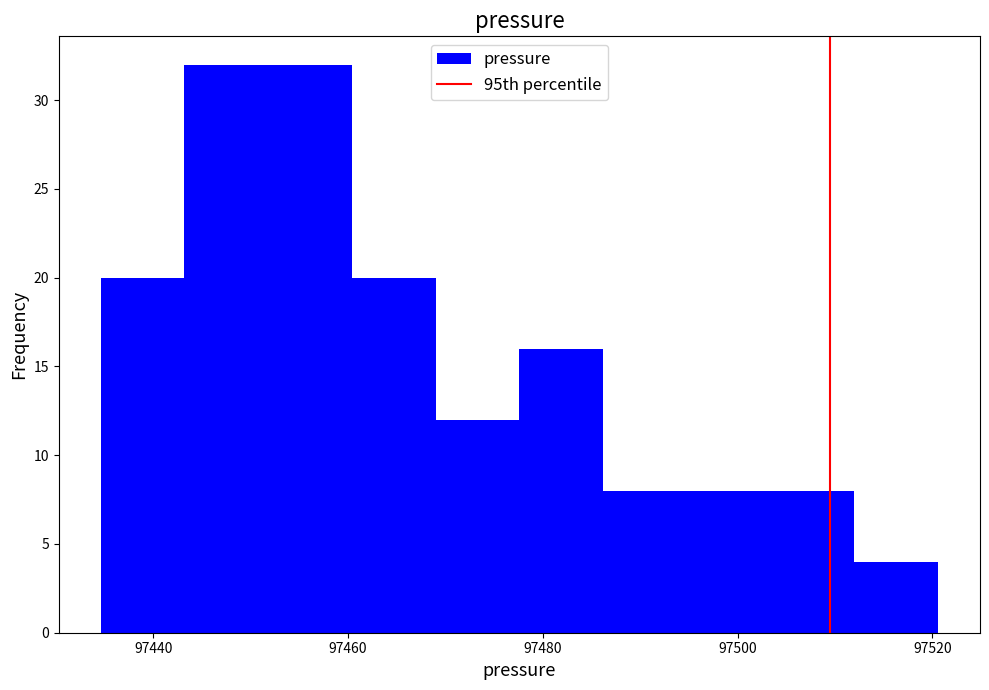

Reading left to right, transcribe this chart: for each bar, give the range it covers on the x-axis and its height. Neither the bar edges nor the heights are printed on the chart, so give them approximately, as read against the axes.

97434.6 to 97443.2: 20
97443.2 to 97451.8: 32
97451.8 to 97460.4: 32
97460.4 to 97469.0: 20
97469.0 to 97477.6: 12
97477.6 to 97486.2: 16
97486.2 to 97494.8: 8
97494.8 to 97503.4: 8
97503.4 to 97512.0: 8
97512.0 to 97520.6: 4